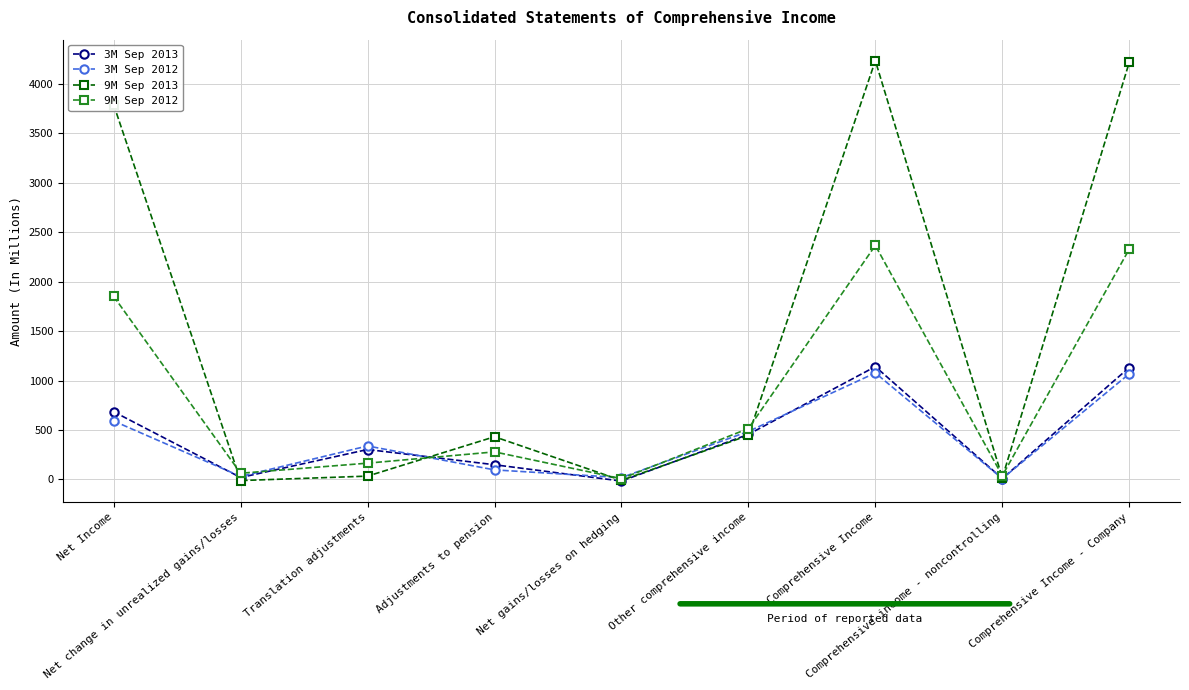

What is the value of the 9M Sep 2013 point at the 3rd from the left?

34